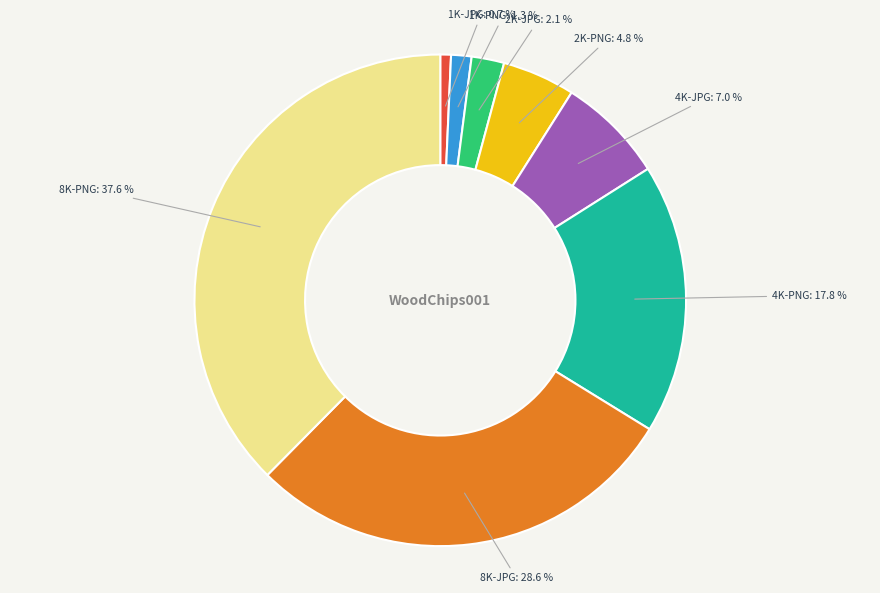

Approximately how many times larger is the value at 2K-PNG compared to 8K-JPG?

0.2